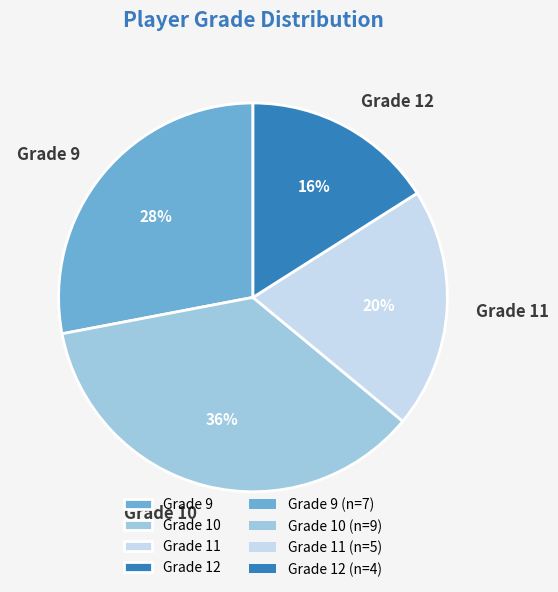

How many segments does this pie chart have?

4